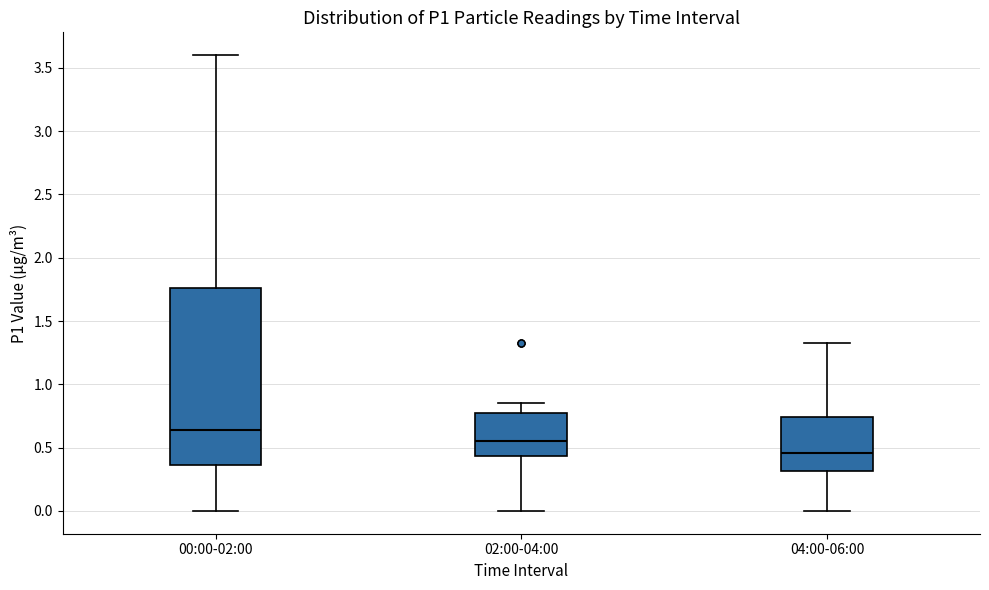

Which box has the highest median line?

00:00-02:00